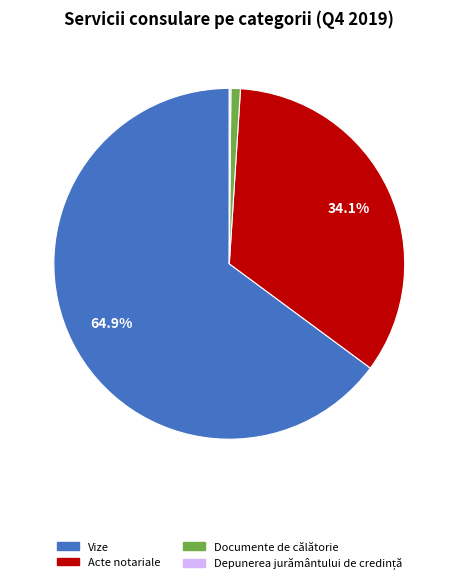

Which category has the biggest portion of the pie?

Vize